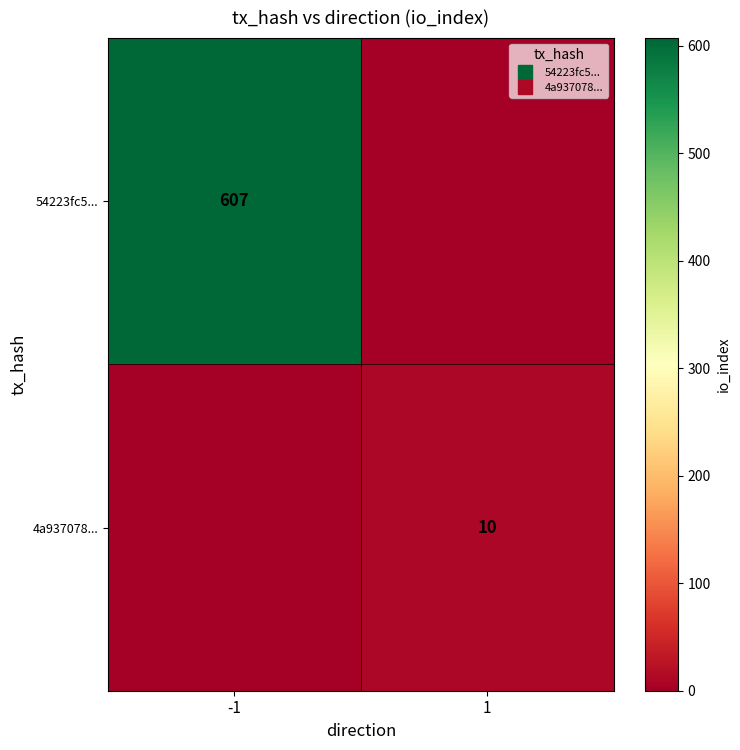

Which series changed the most between -1 and 1?

54223fc5...